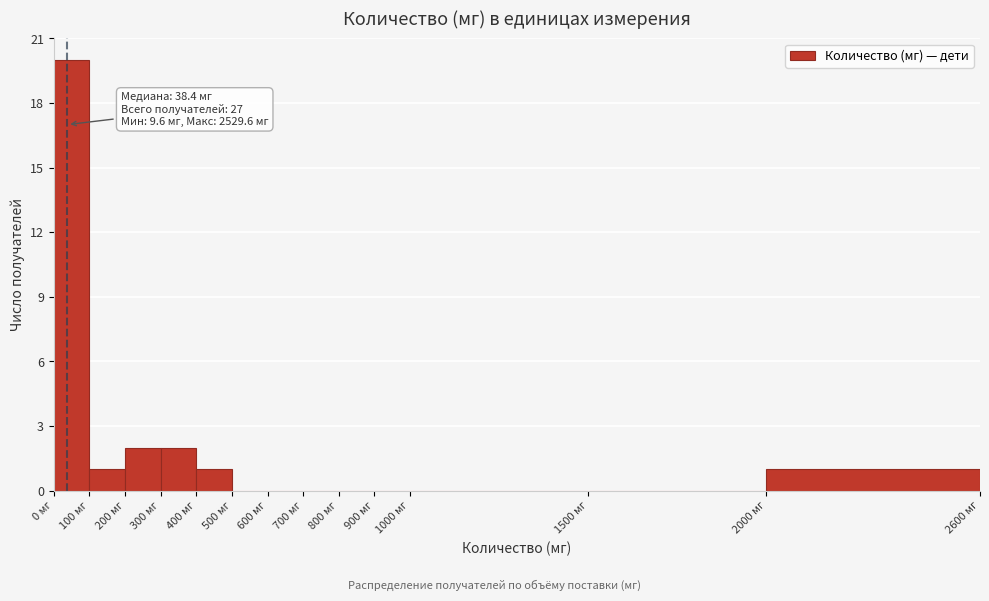

Over which range of the x-axis is the bar tallest?

0 to 100